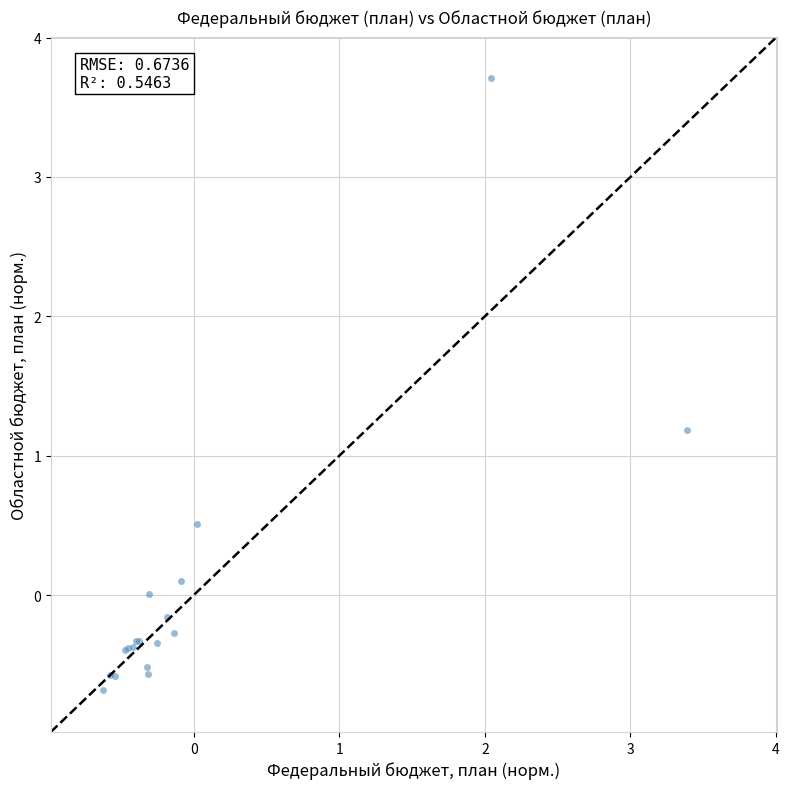

What Y value in the scatter plot is closest to 1?

1.2